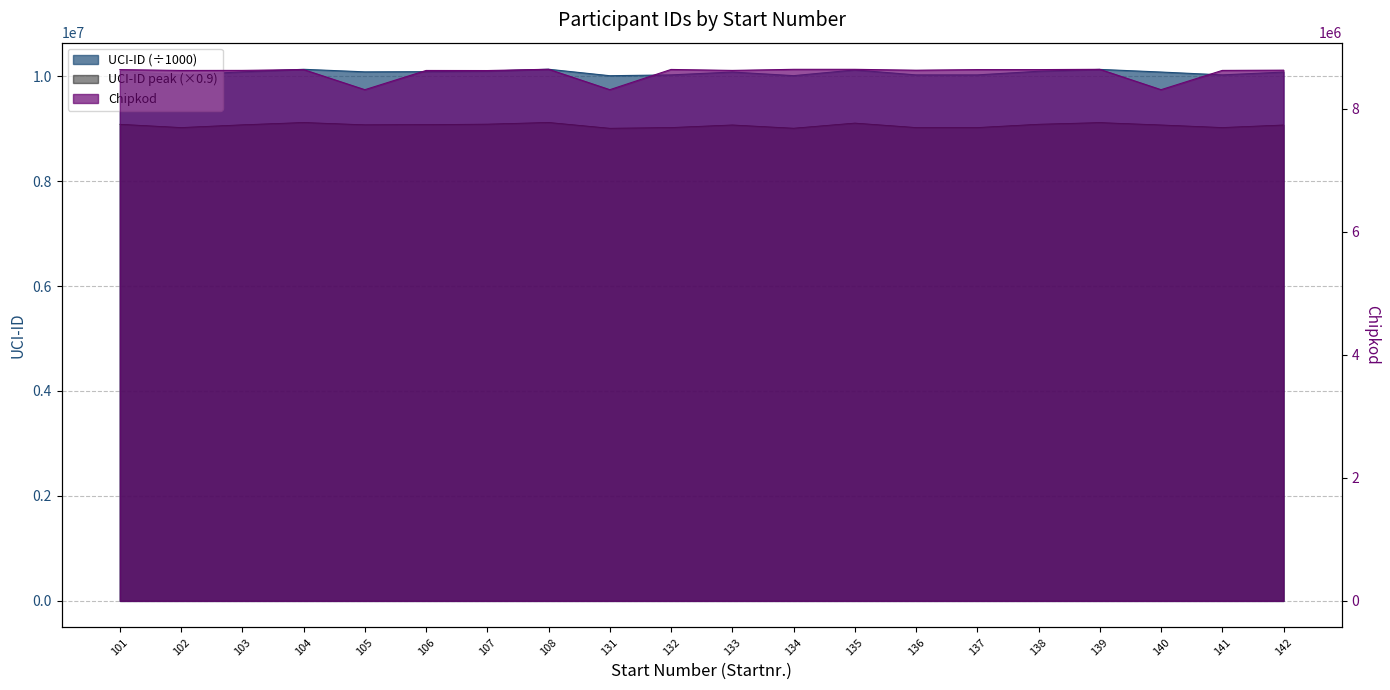

Which has a higher value, 105 or 135?

135